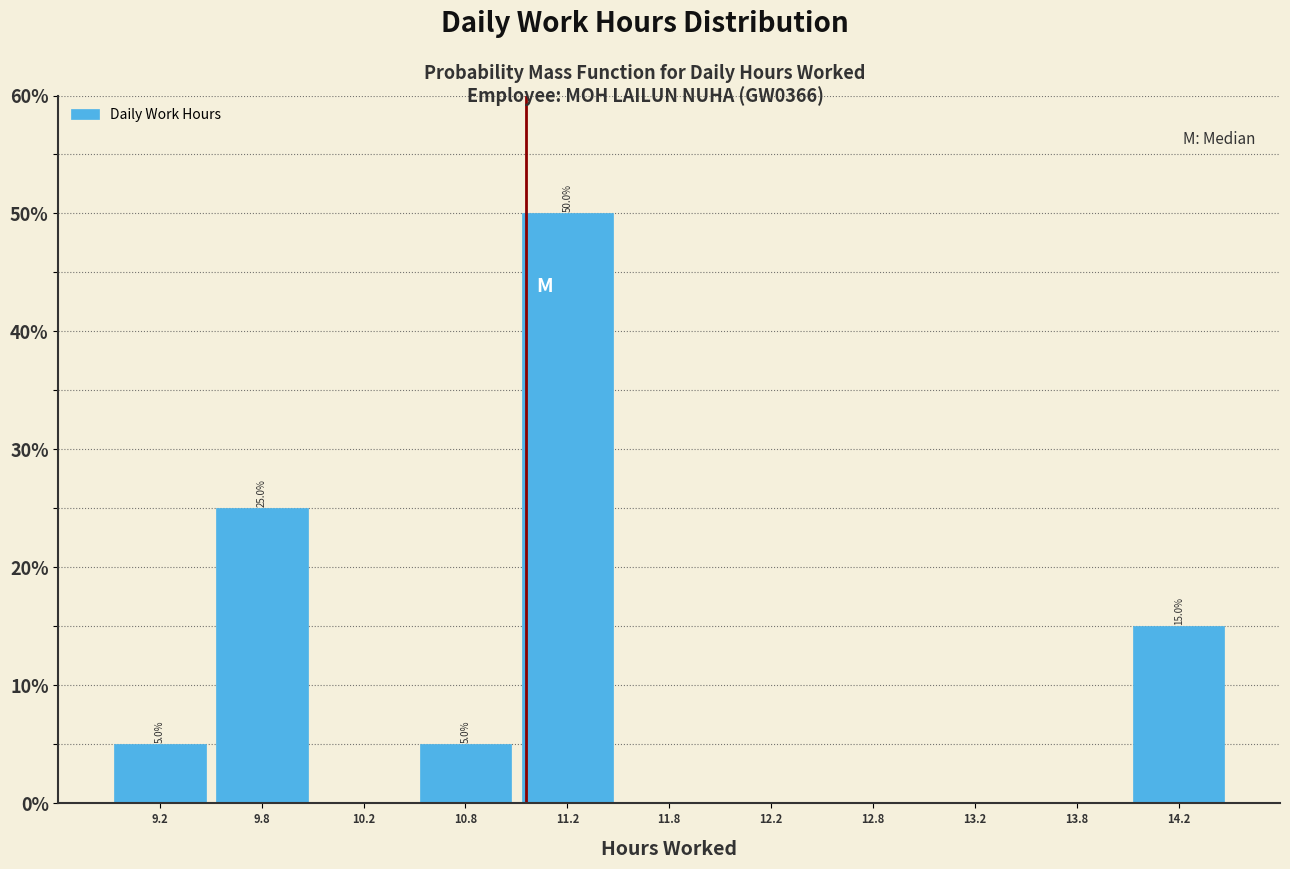

Which range on the x-axis has the tallest bar?

11.0 to 11.5